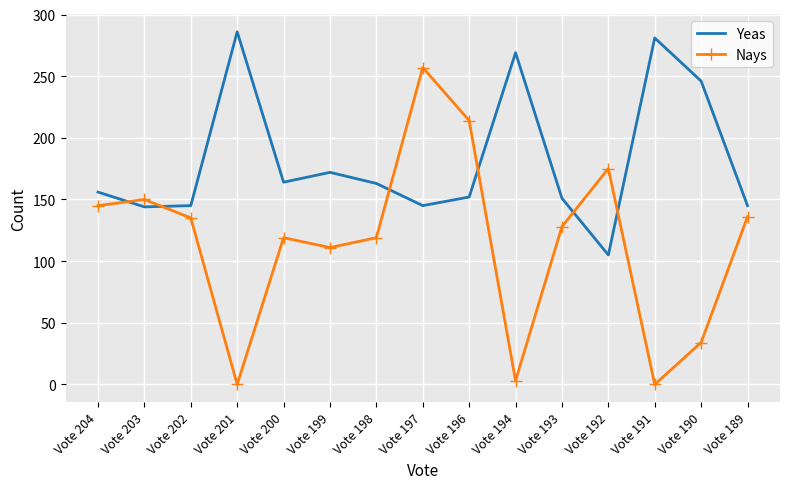

What is the difference between the Nays values at Vote 201 and Vote 202?

135